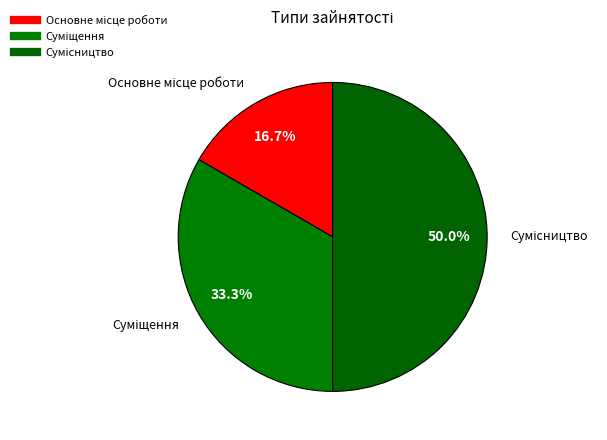

Which category has the biggest portion of the pie?

Сумісництво